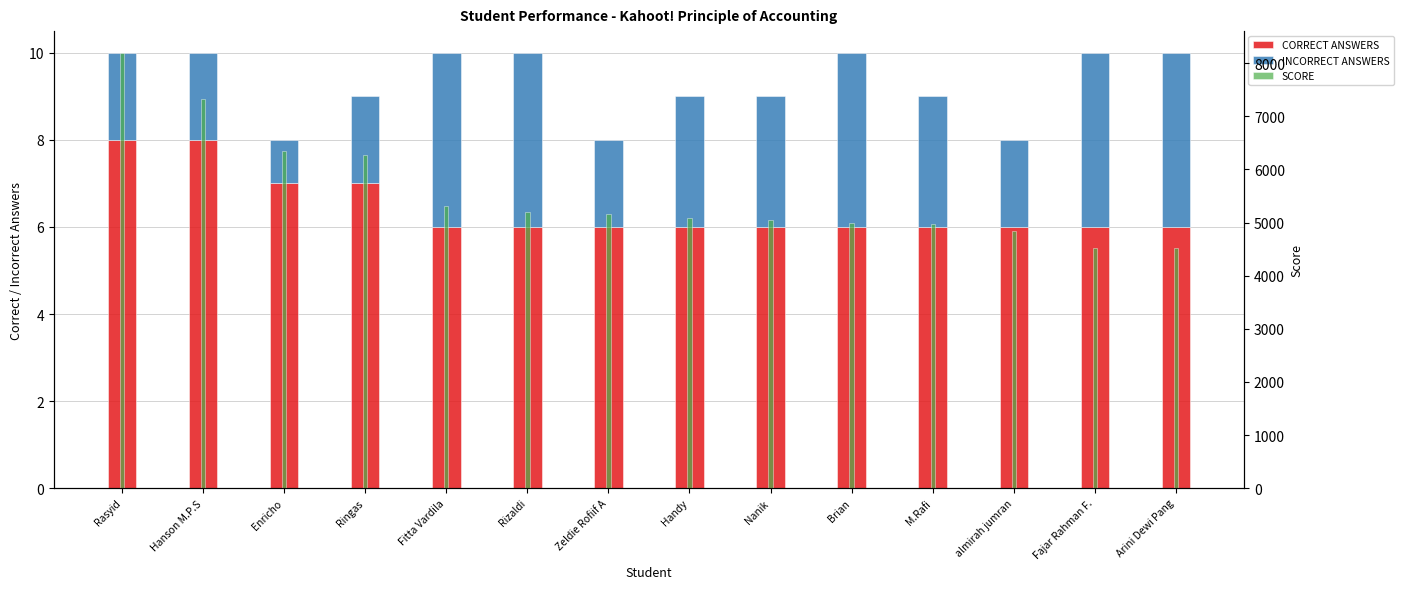

How many categories are shown in the chart?

14